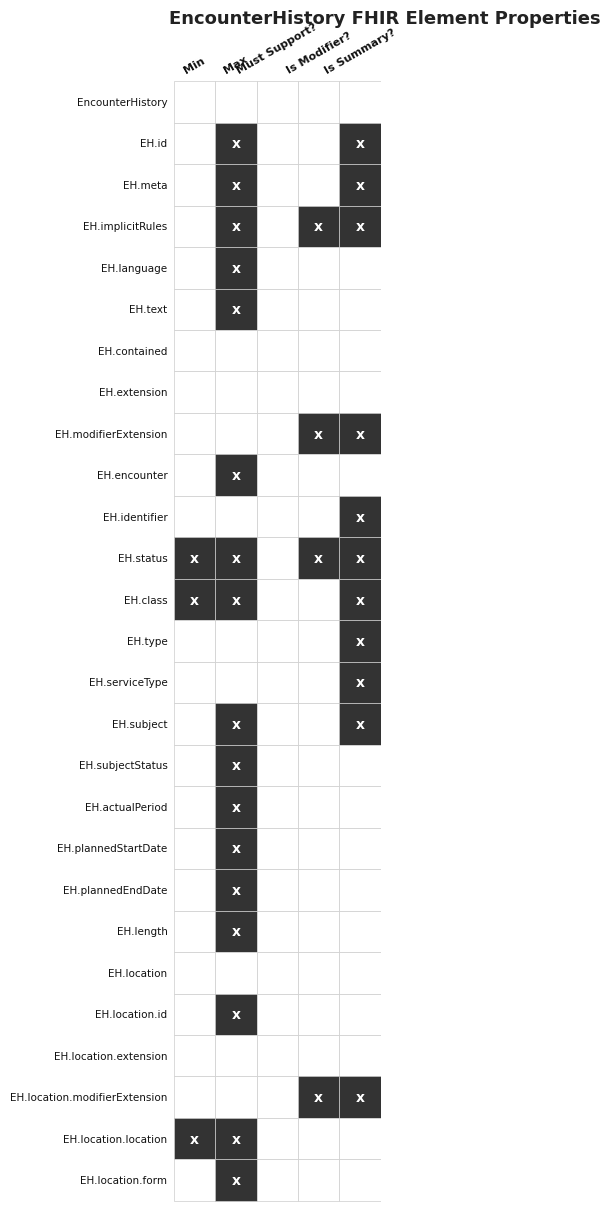

The EncounterHistory.meta series shows 0 at 3. True or false?

False